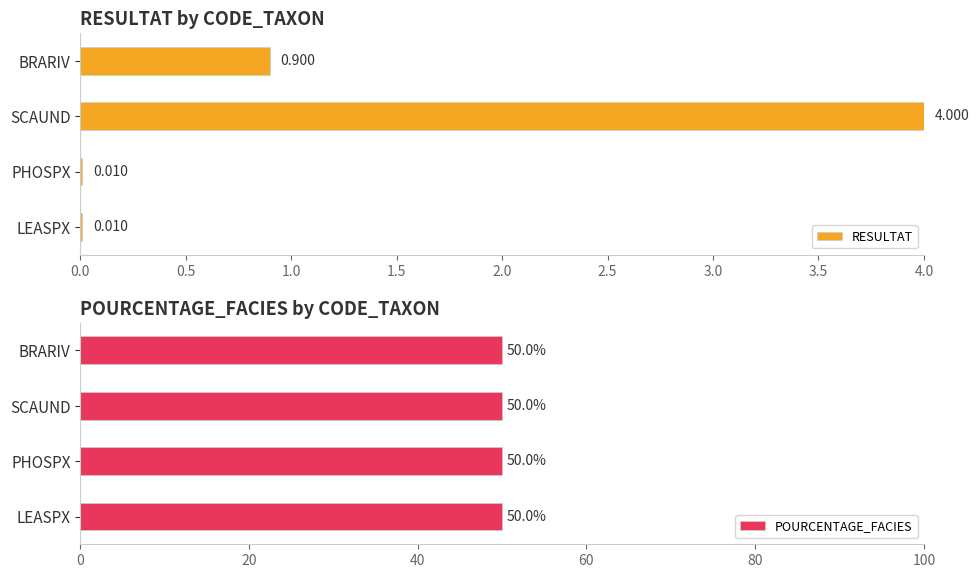

List the series in order of their peak value, highest first.

RESULTAT, POURCENTAGE_FACIES